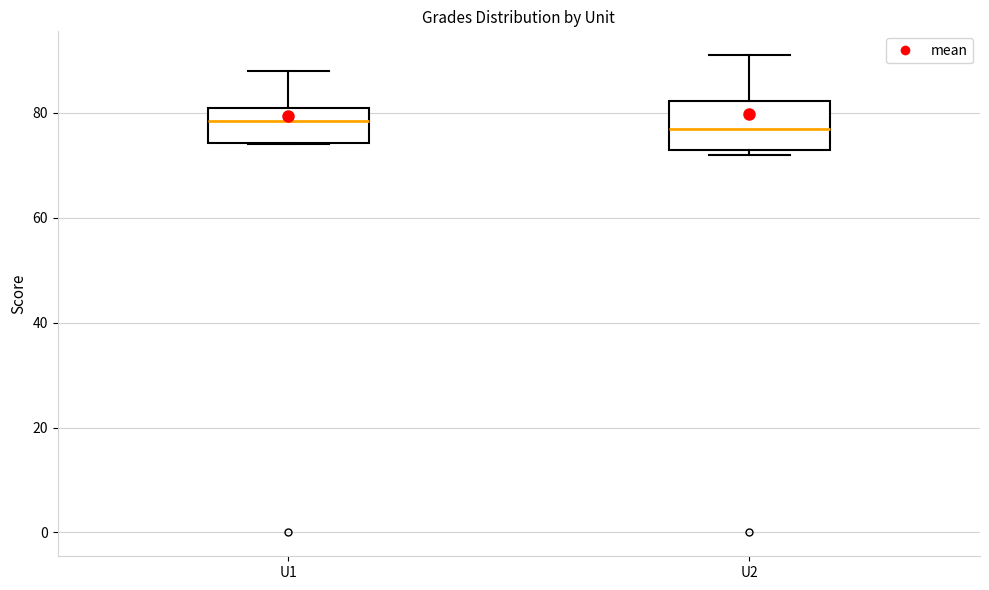

Where is the upper edge of the box for U1 on the y-axis? The values are not printed on the chart, so give them approximately, as read against the axis.

82